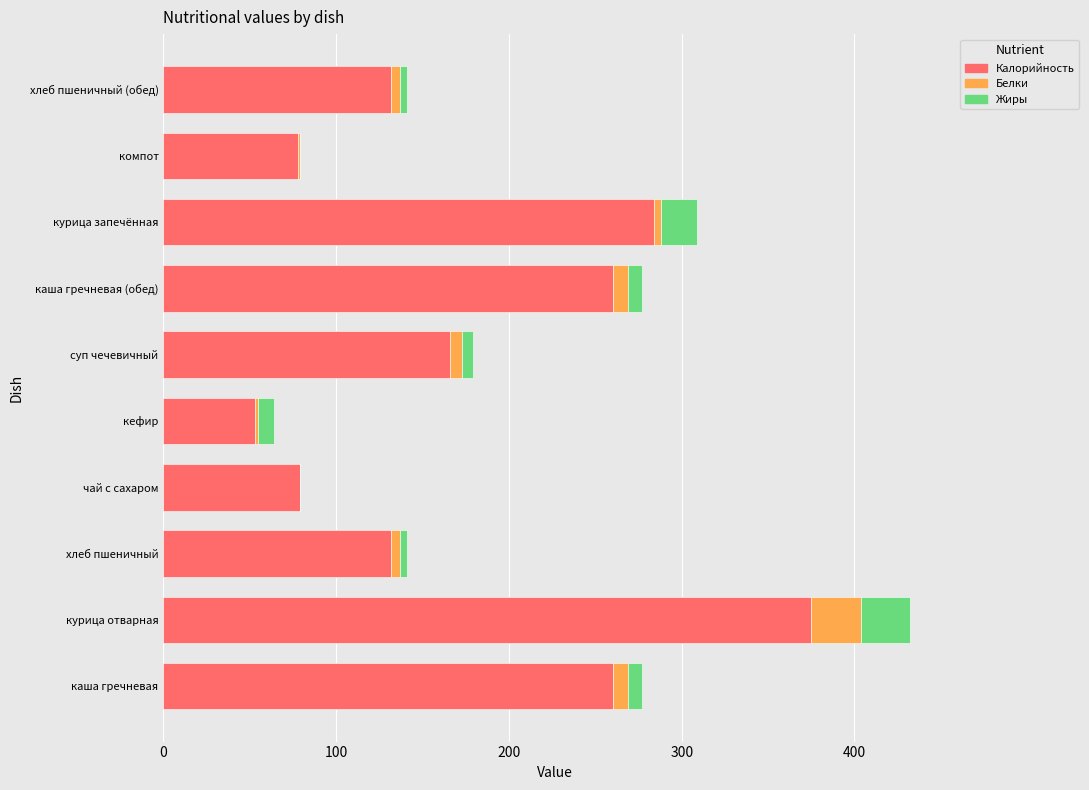

True or false: Калорийность has a value of 124 at каша гречневая (обед).

False